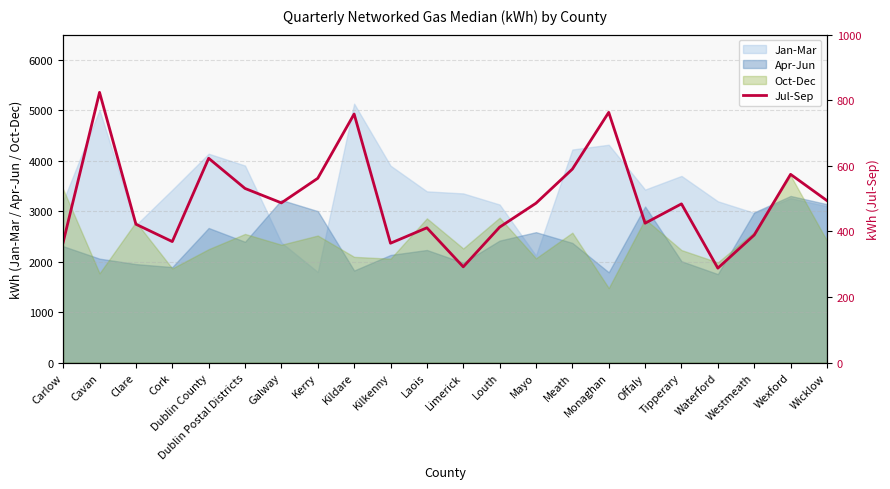

Rank the categories by value from lowest to highest.

Waterford, Limerick, Kilkenny, Carlow, Cork, Westmeath, Laois, Louth, Clare, Offaly, Tipperary, Mayo, Galway, Wicklow, Dublin Postal Districts, Kerry, Wexford, Meath, Dublin County, Kildare, Monaghan, Cavan